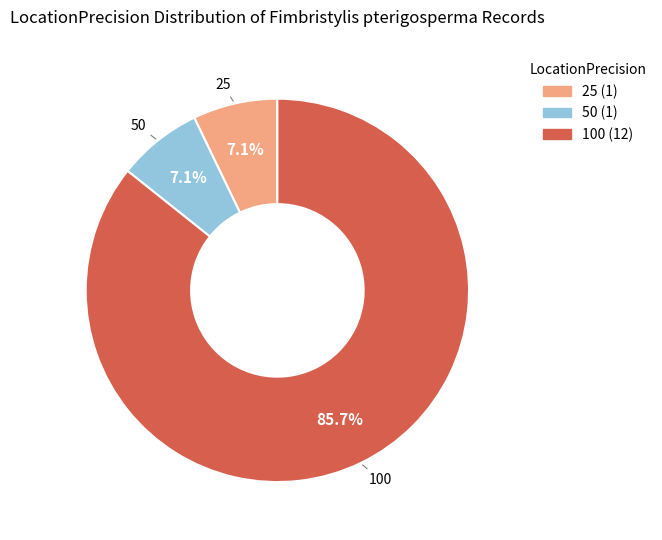

What percentage is the 25 slice, to the nearest percent?

7%